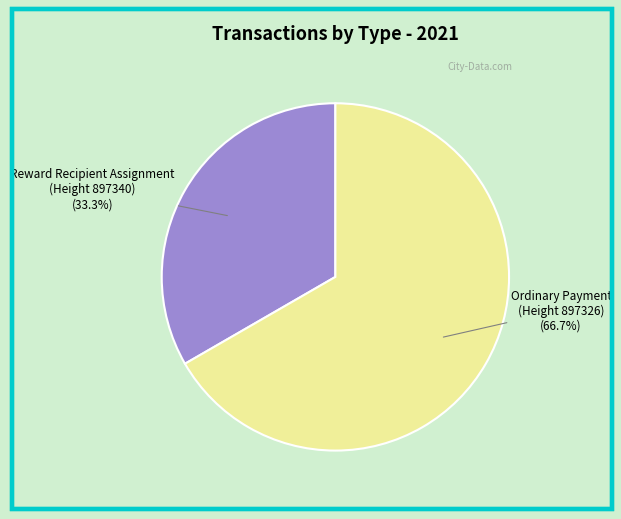

Does any single category account for the majority?

Yes